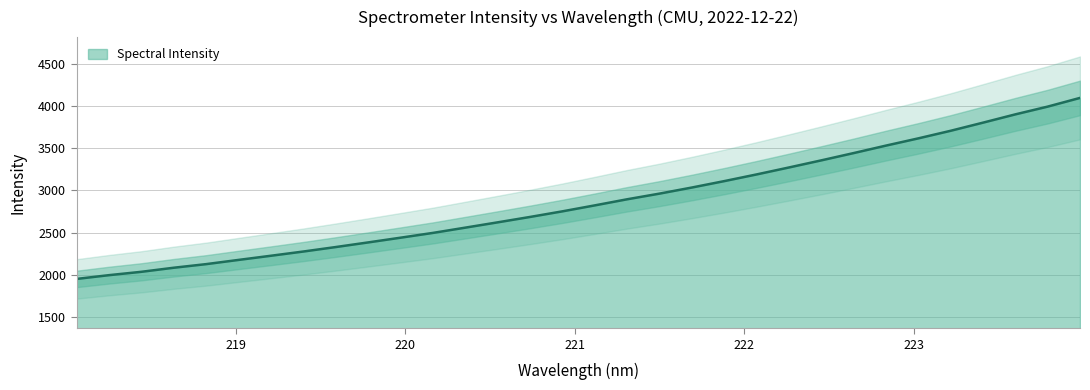

How many values are below 2822?

16